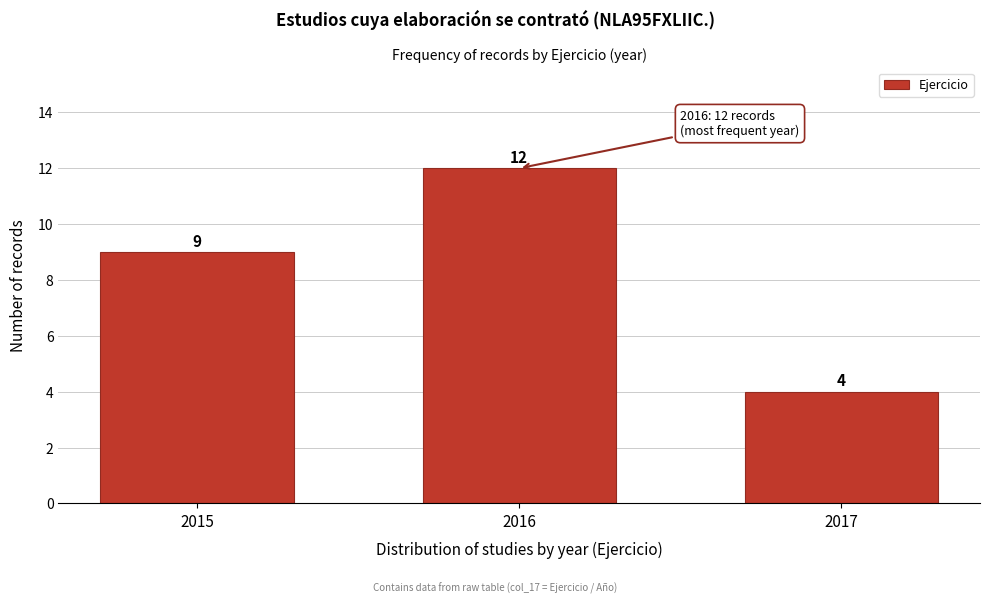

Reading left to right, what are all the values shown in this chart?

9	12	4